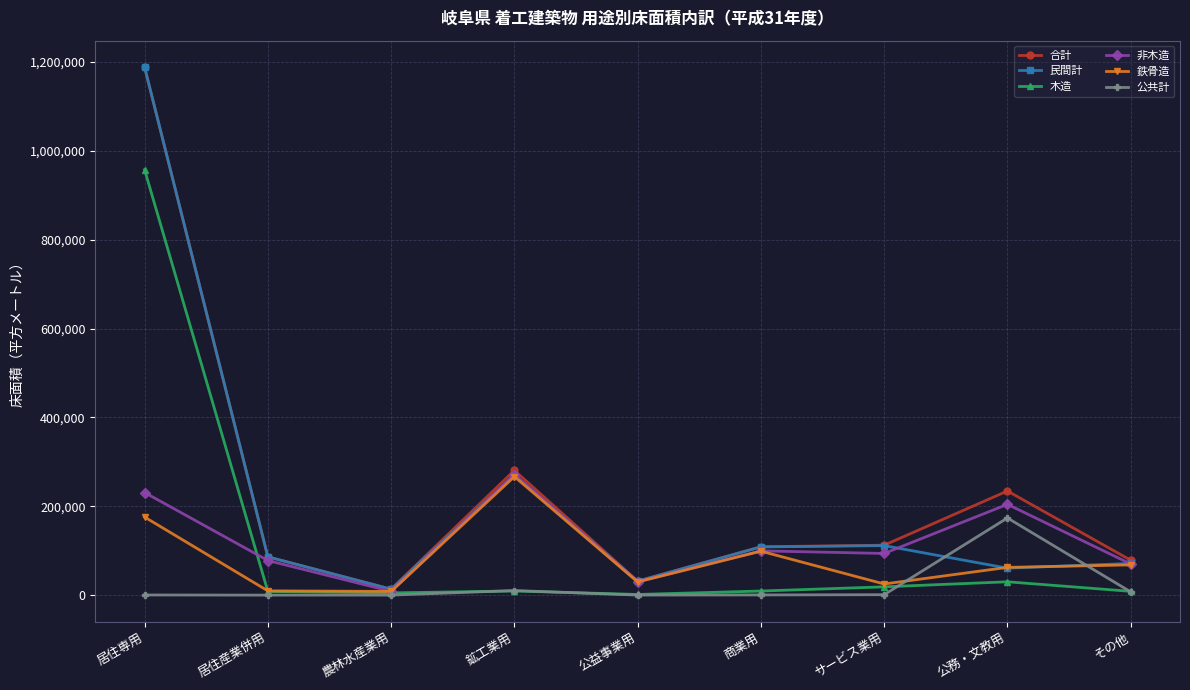

Which series has the largest total across all categories?

合計